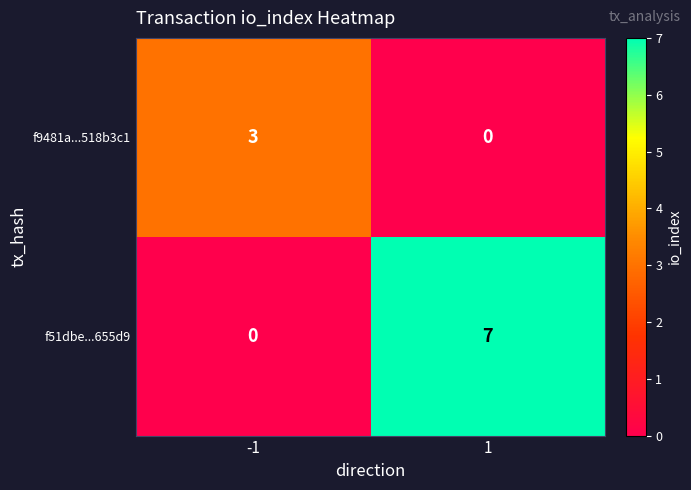

Is it true that f51dbe...655d9 equals 9 at 1?

False